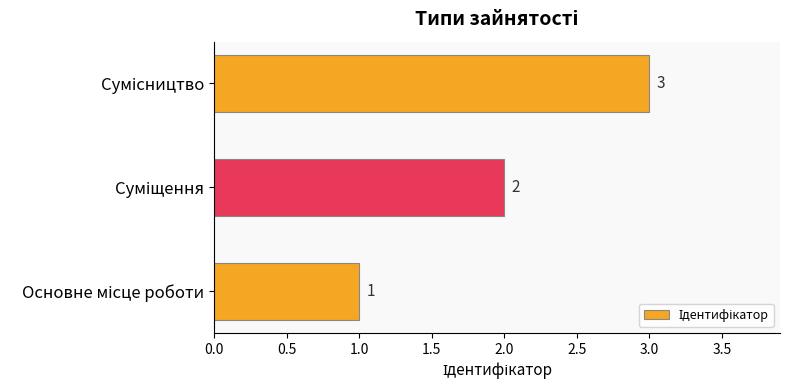

Count the number of categories in the chart.

3